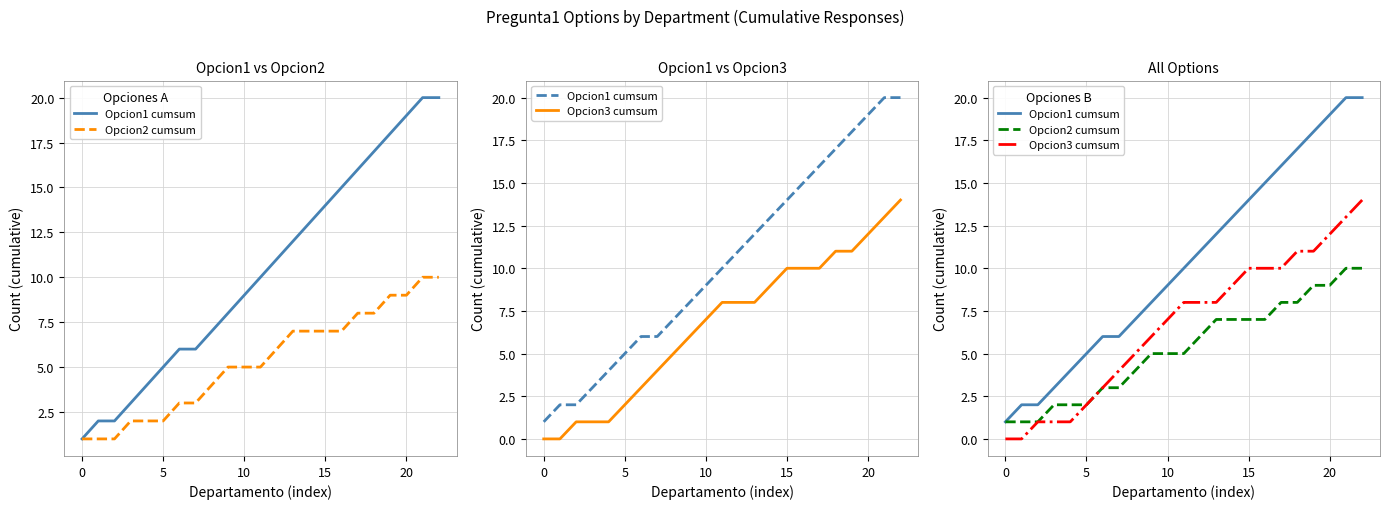

Is it true that Opcion1 cumsum equals 10 at 11?

True